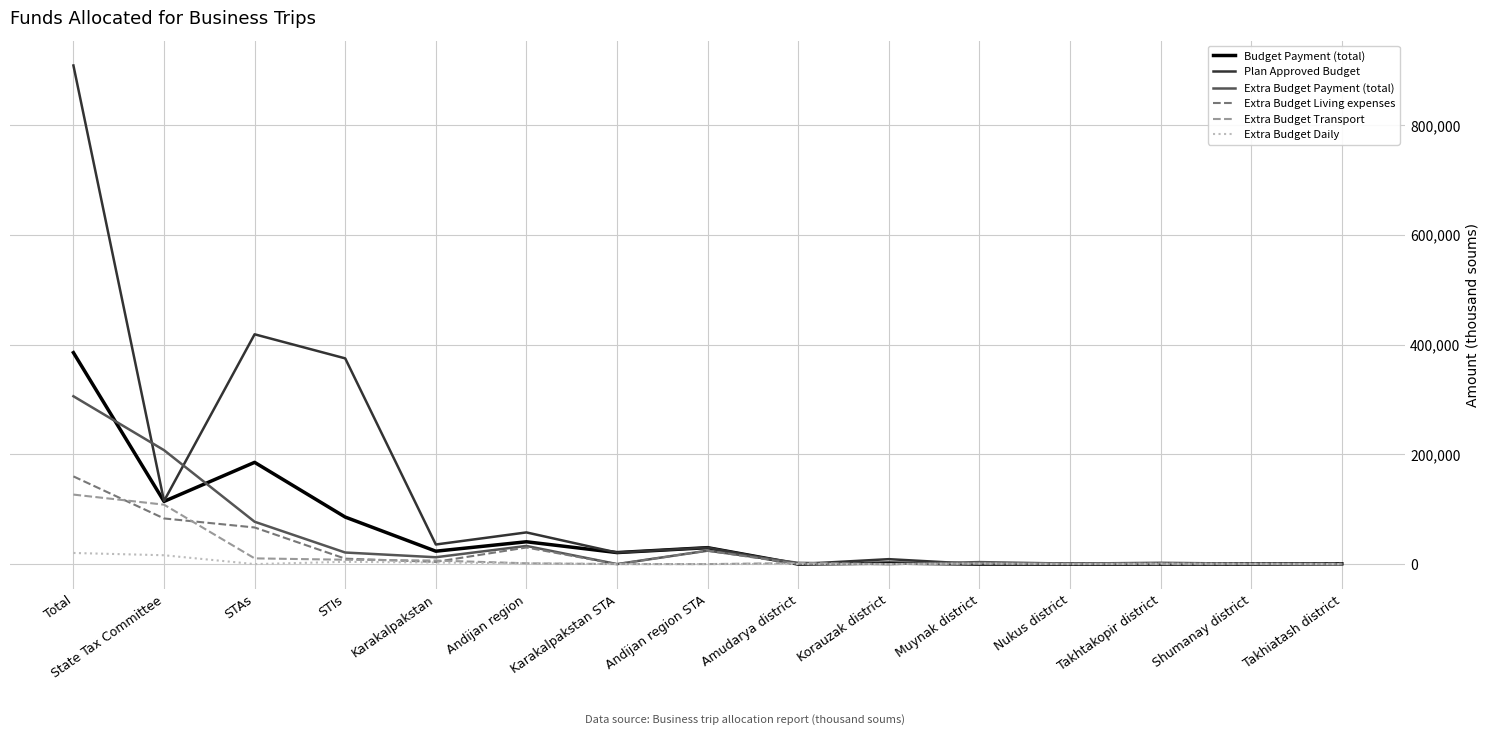

True or false: Extra Budget Payment (total) has a value of 199223.5 at Korauzak district.

False